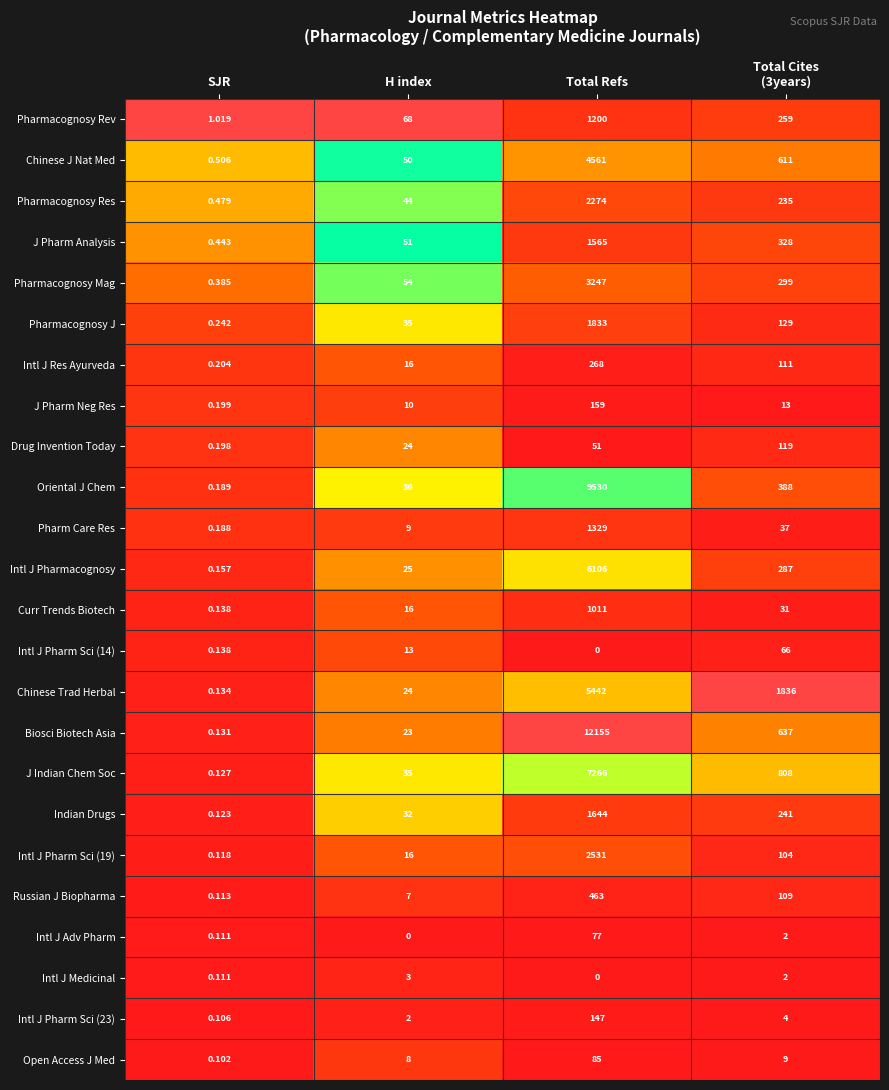

At which category is the sum across all series the highest?

Total Refs